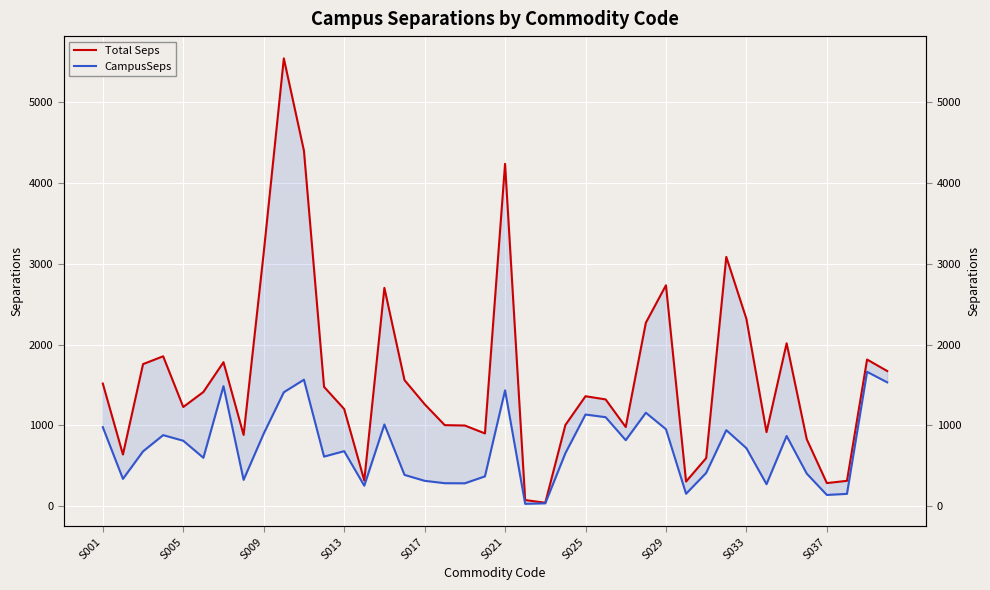

The value of CampusSeps at 30 is 412.0. True or false?

True